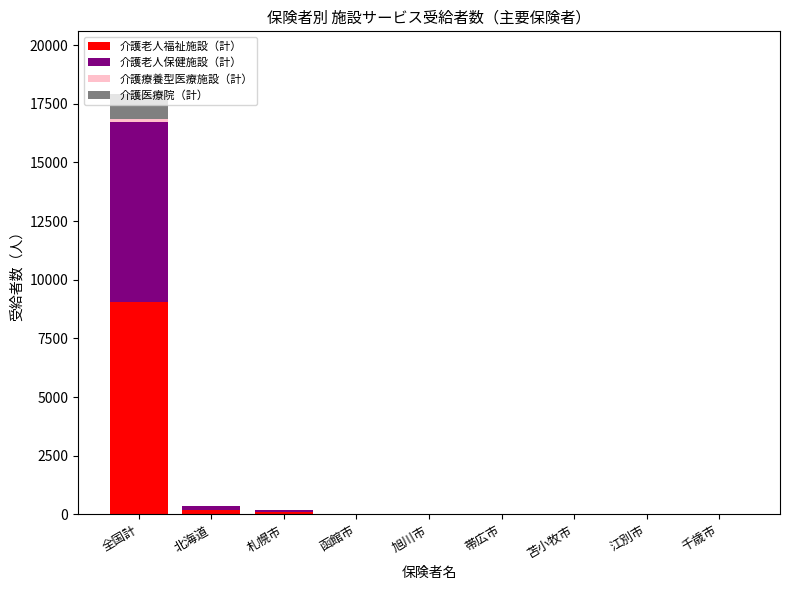

At which category is the sum across all series the highest?

全国計